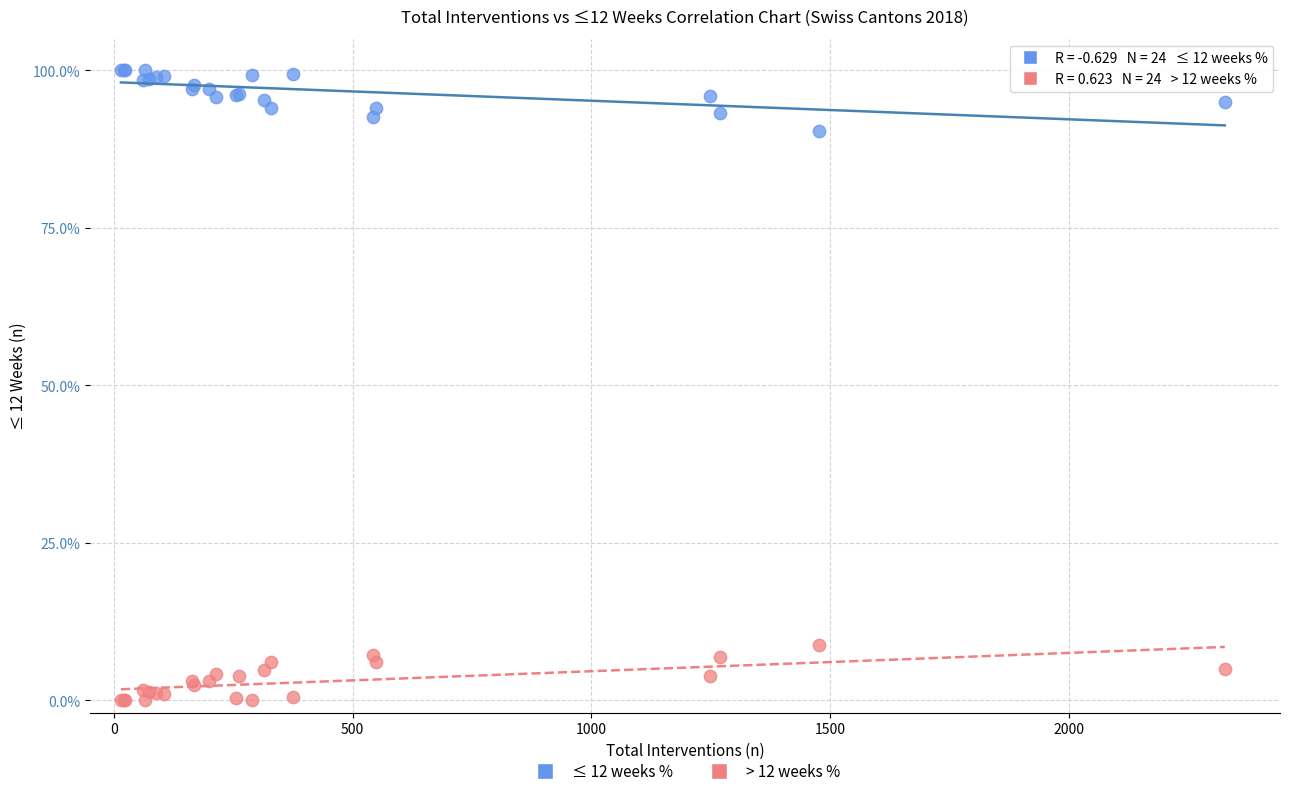

What is the X range (max minus min) for the scatter plot?

2312.0